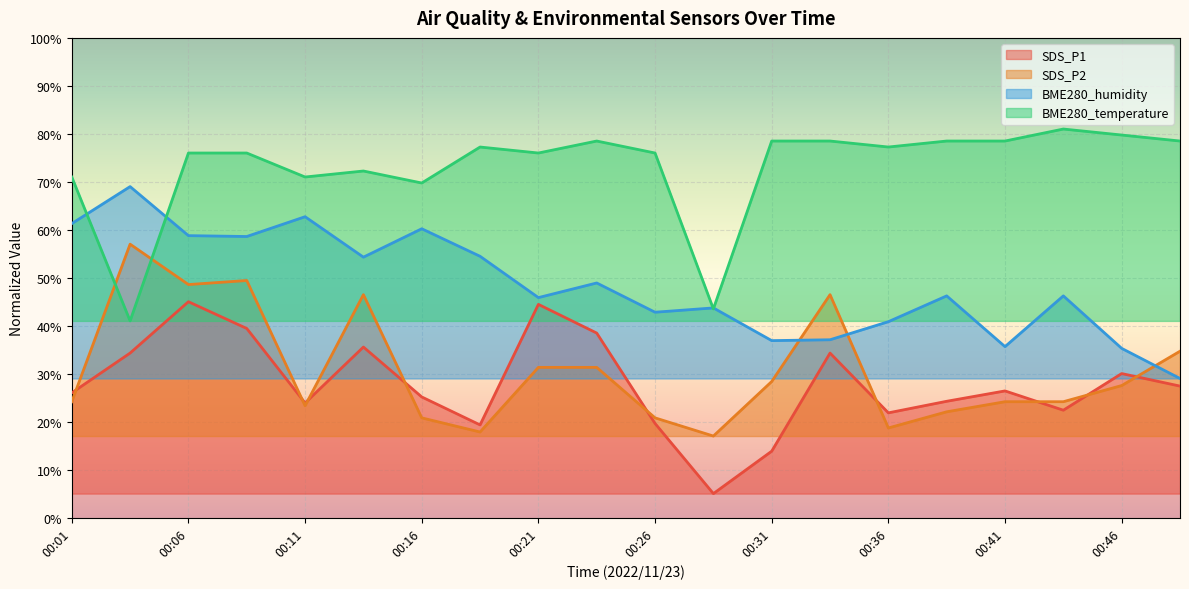

How many interior local peaks does the SDS_P1 series have?

6